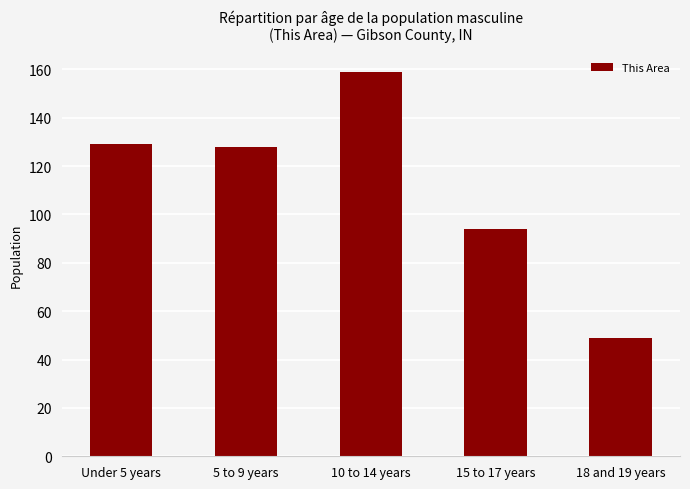

The chart shows a value of 49 at 18 and 19 years. True or false?

True